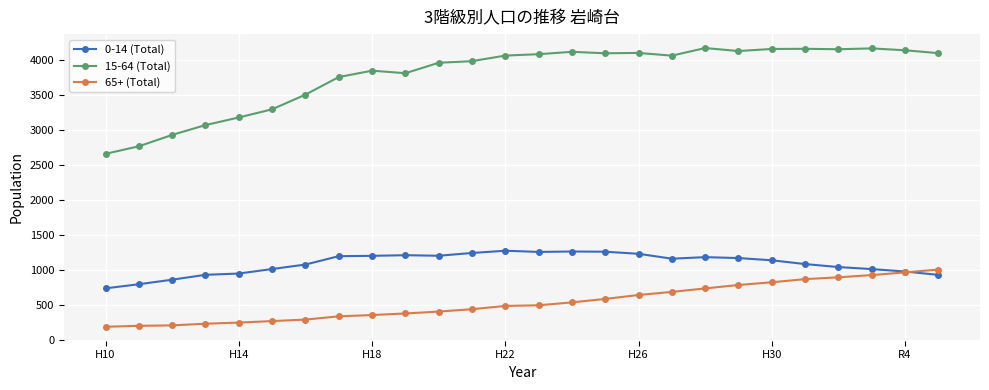

What is the value of the 15-64 (Total) point at the 13th from the left?

4070